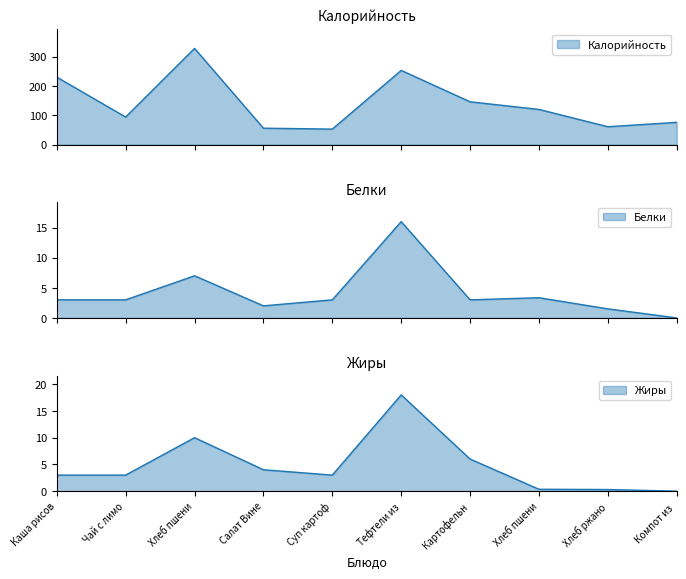

At which label does Белки reach its peak?

Тефтели из